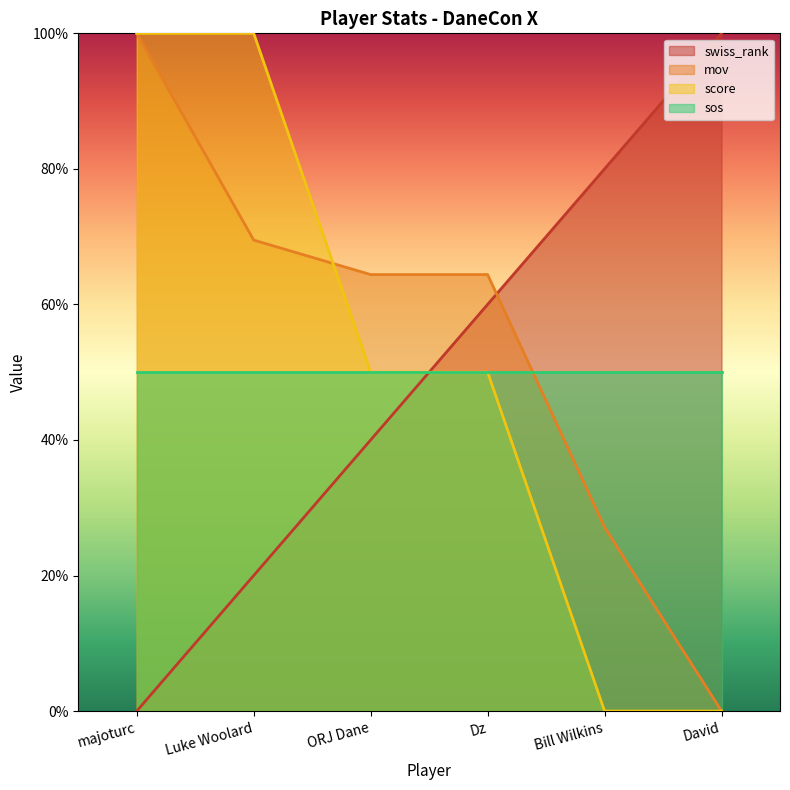

After their last crossing, which series has the higher values: swiss_rank or mov?

swiss_rank